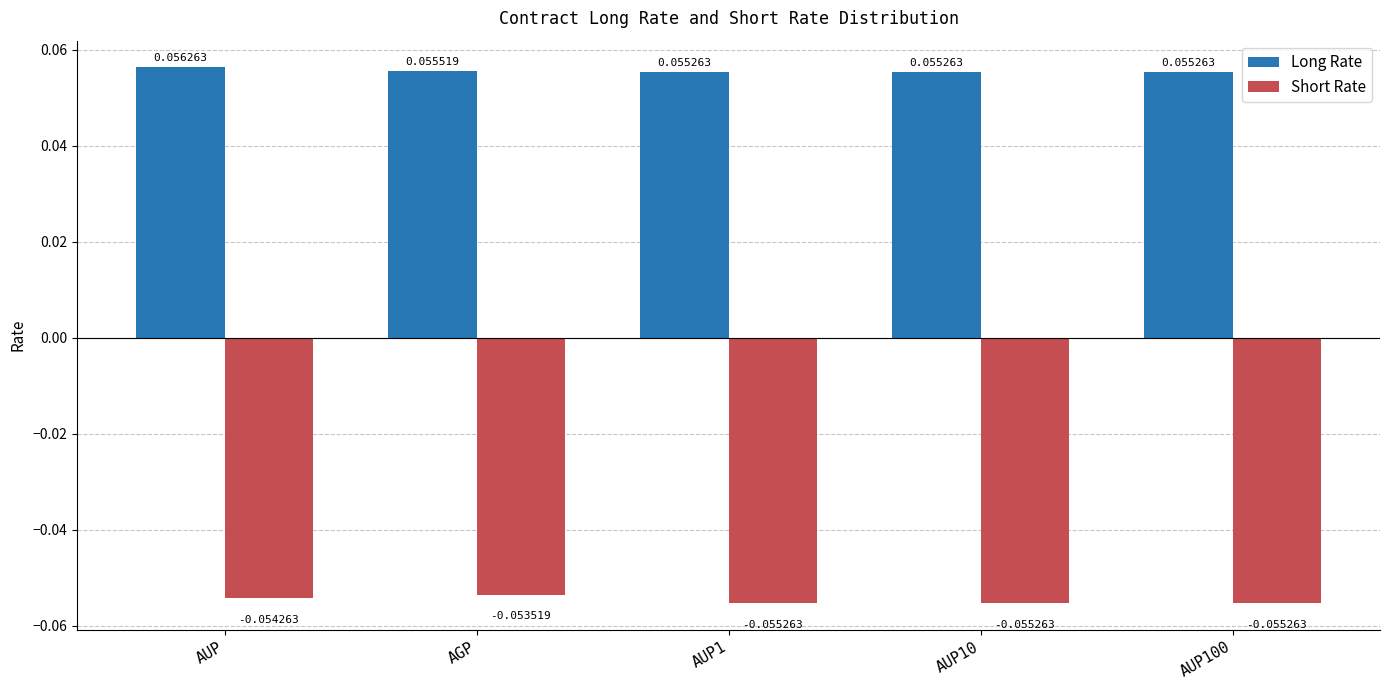

Which series has the largest range (max minus min)?

Short Rate